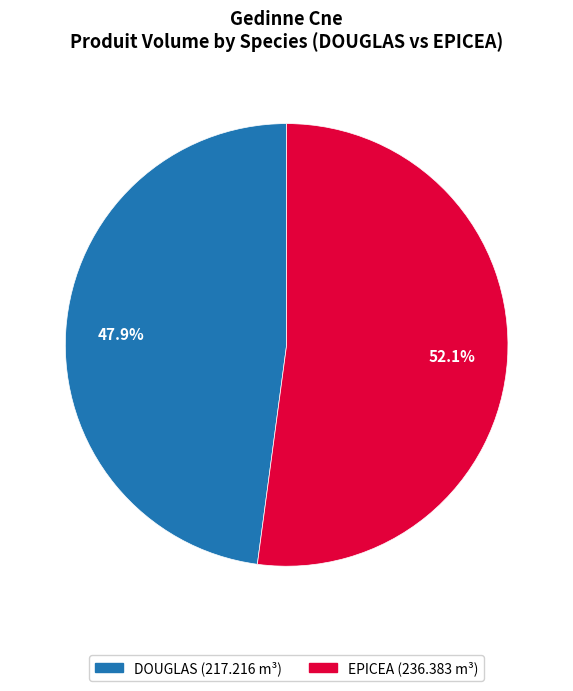

Is there any slice that represents more than half of the pie?

Yes